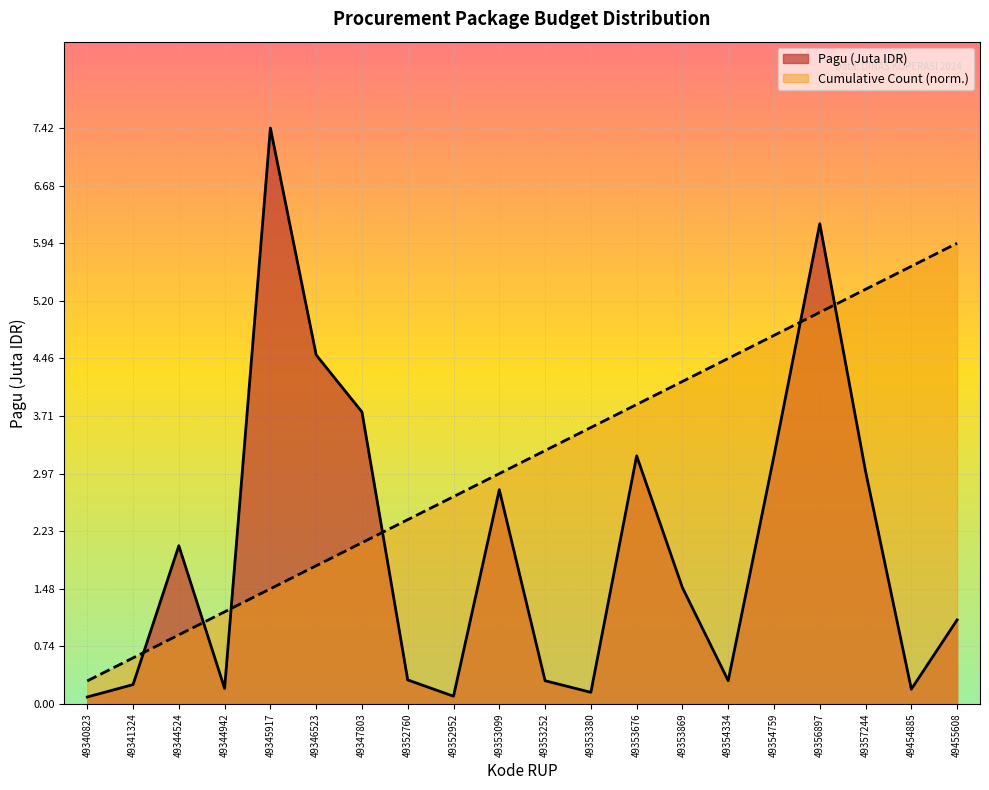

What is the greatest value displayed?

7.4